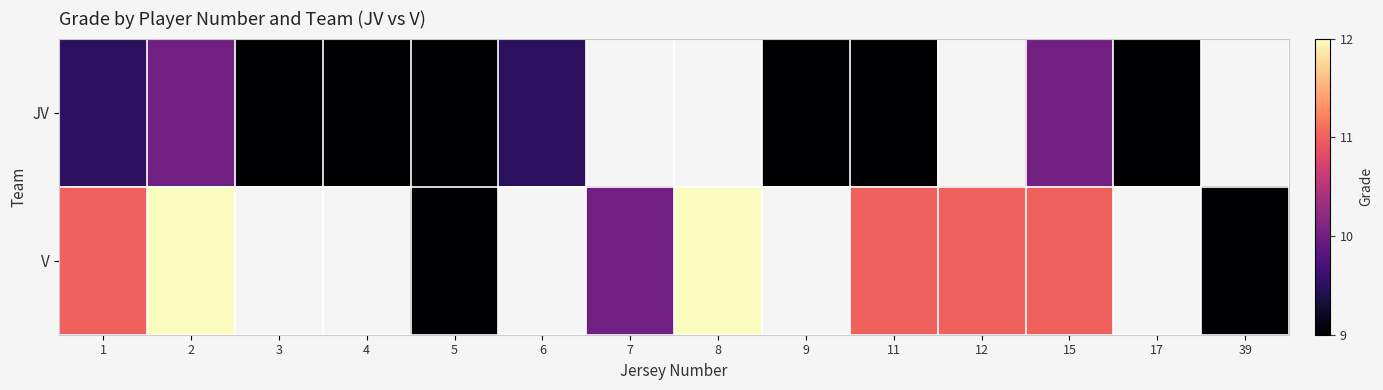

Which has a higher value, 17 or 15?

15